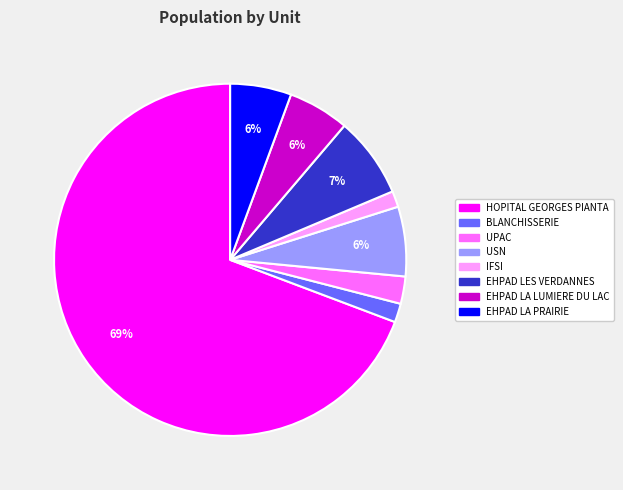

The IFSI slice represents 1% of the pie. True or false?

True